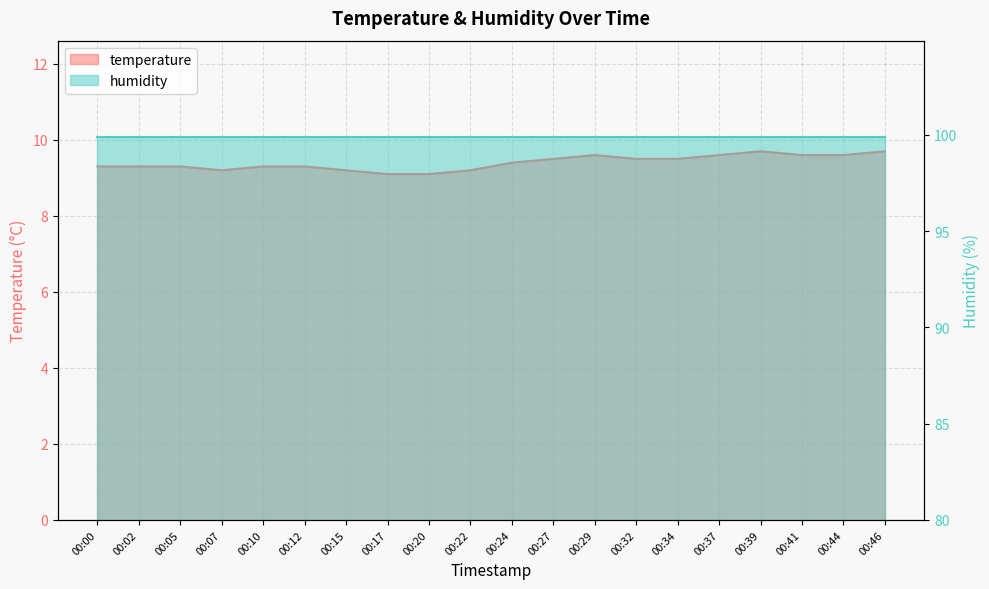

What is the change in value from 00:00 to 00:27?

+0.2